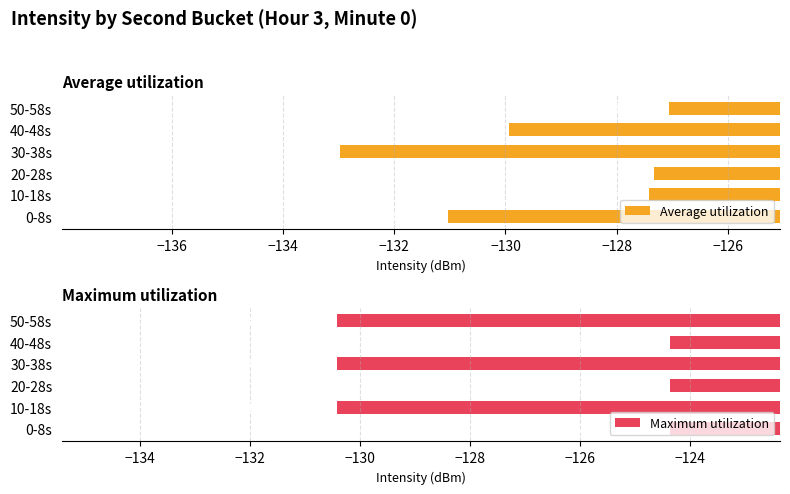

Which has a higher value, −132 or −130?

−130